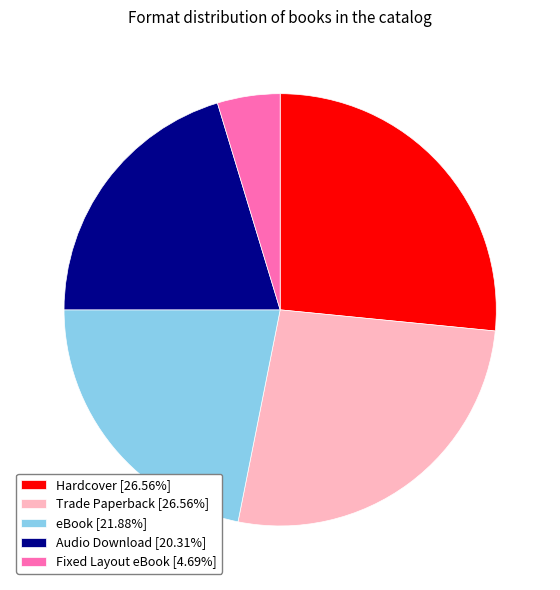

Approximately how many times larger is the value at Audio Download [20.31%] compared to Trade Paperback [26.56%]?

0.8